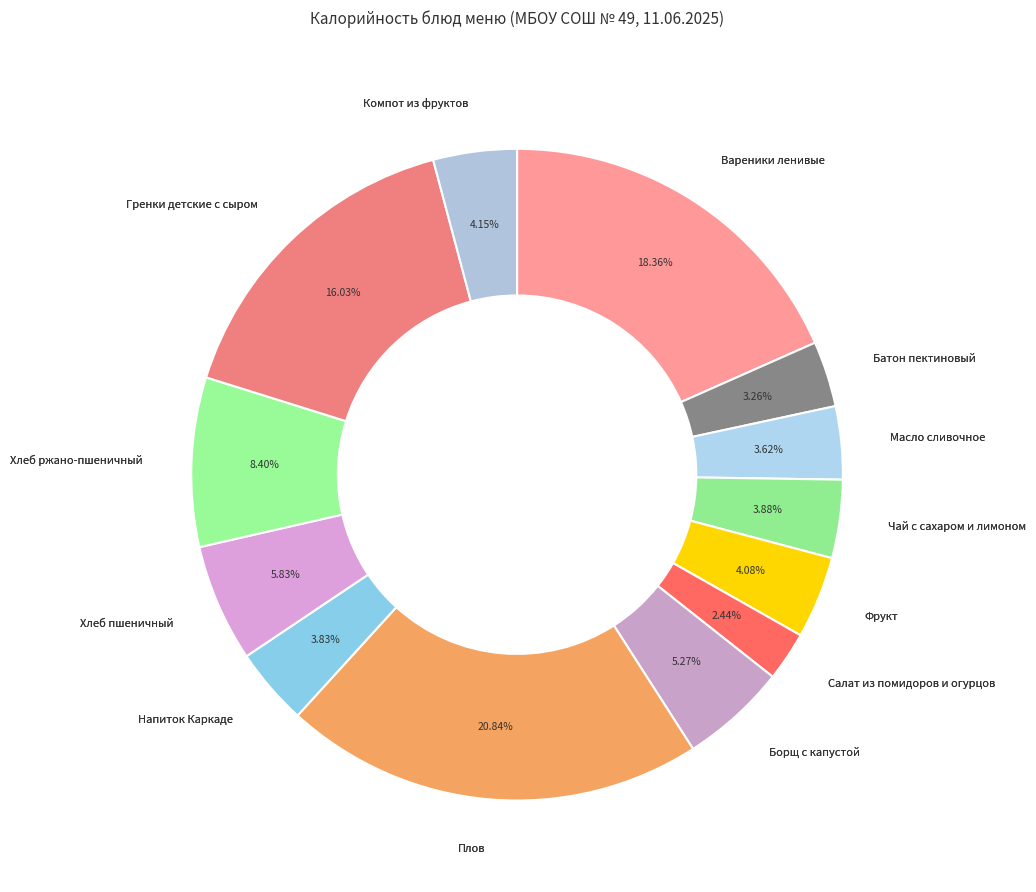

How many slices are in this pie chart?

13